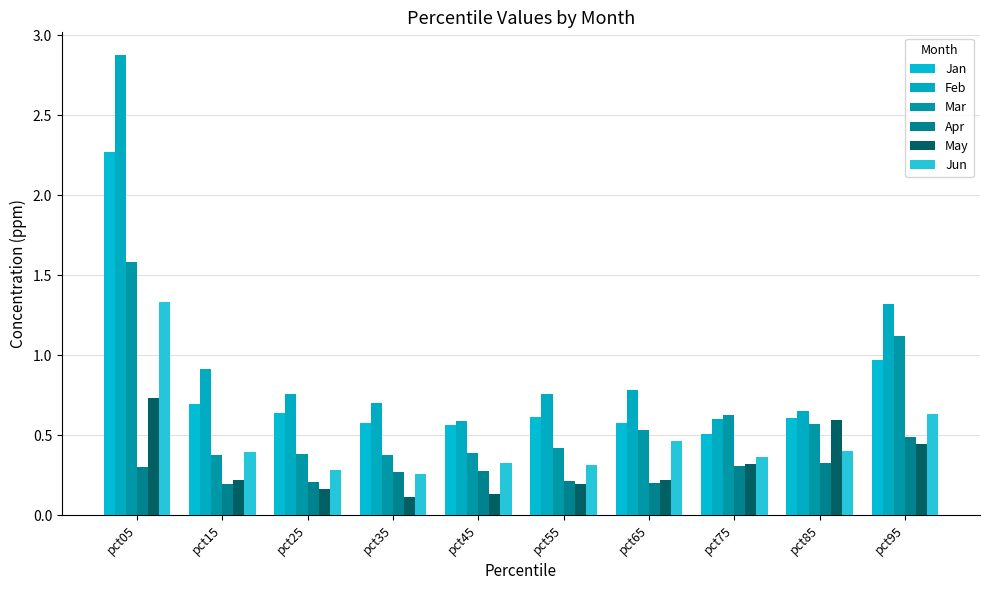

Reading left to right, what are all the values shown in this chart?

Jan: 2.3	0.7	0.6	0.6	0.6	0.6	0.6	0.5	0.6	1.0
Feb: 2.9	0.9	0.8	0.7	0.6	0.8	0.8	0.6	0.7	1.3
Mar: 1.6	0.4	0.4	0.4	0.4	0.4	0.5	0.6	0.6	1.1
Apr: 0.3	0.2	0.2	0.3	0.3	0.2	0.2	0.3	0.3	0.5
May: 0.7	0.2	0.2	0.1	0.1	0.2	0.2	0.3	0.6	0.4
Jun: 1.3	0.4	0.3	0.3	0.3	0.3	0.5	0.4	0.4	0.6